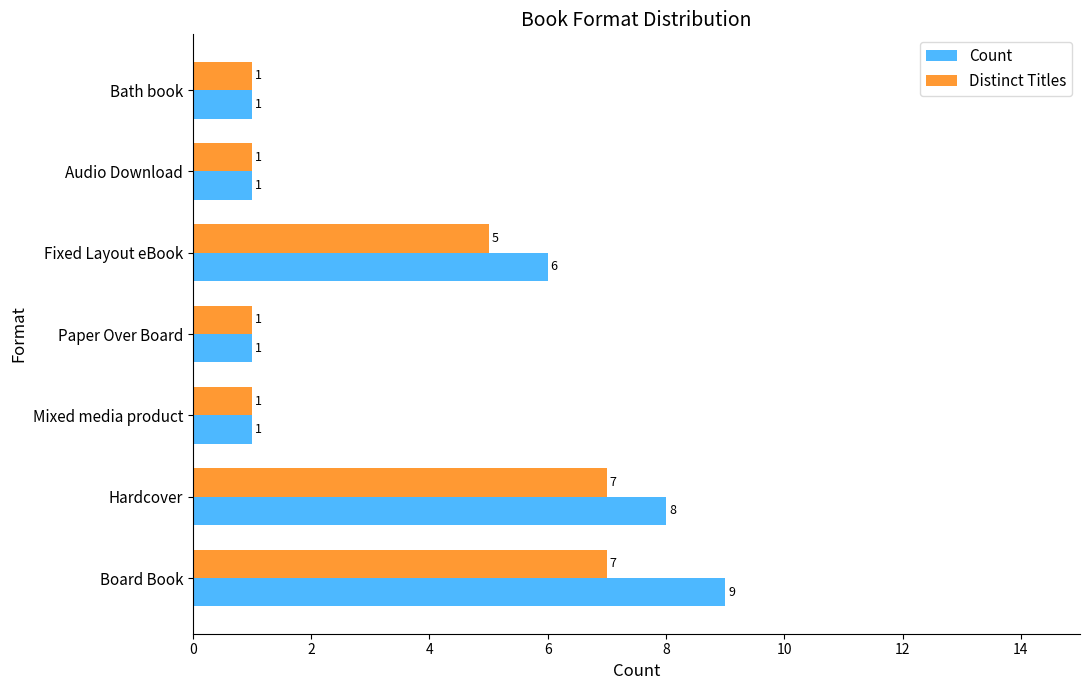

What is the difference between the second highest and minimum values in the Count series?

7